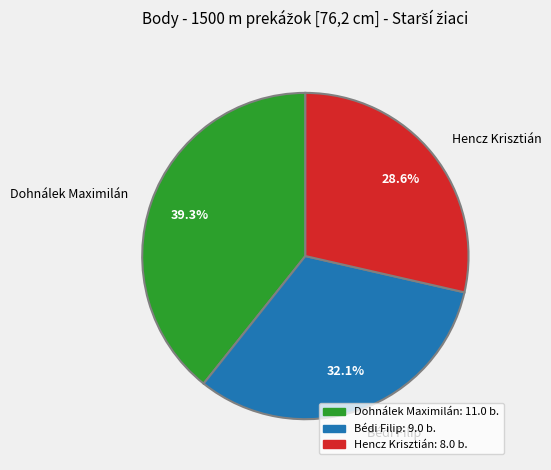

To the nearest percent, what portion does Hencz Krisztián represent?

29%